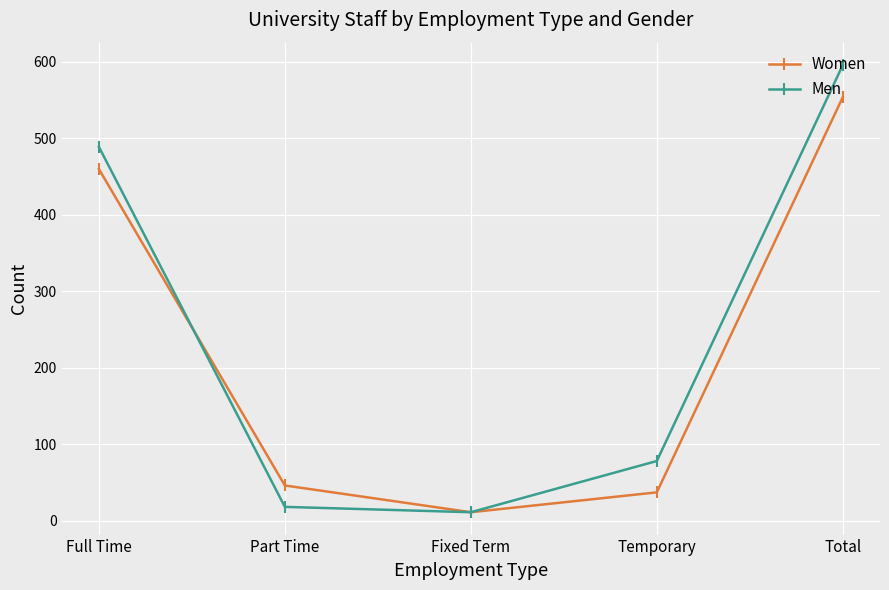

List the labels in order of Women value, largest first.

Total, Full Time, Part Time, Temporary, Fixed Term